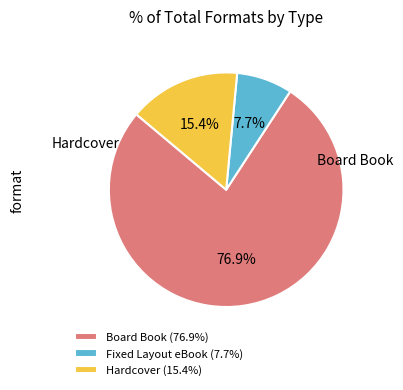

True or false: Fixed Layout eBook accounts for 1% of the total.

False